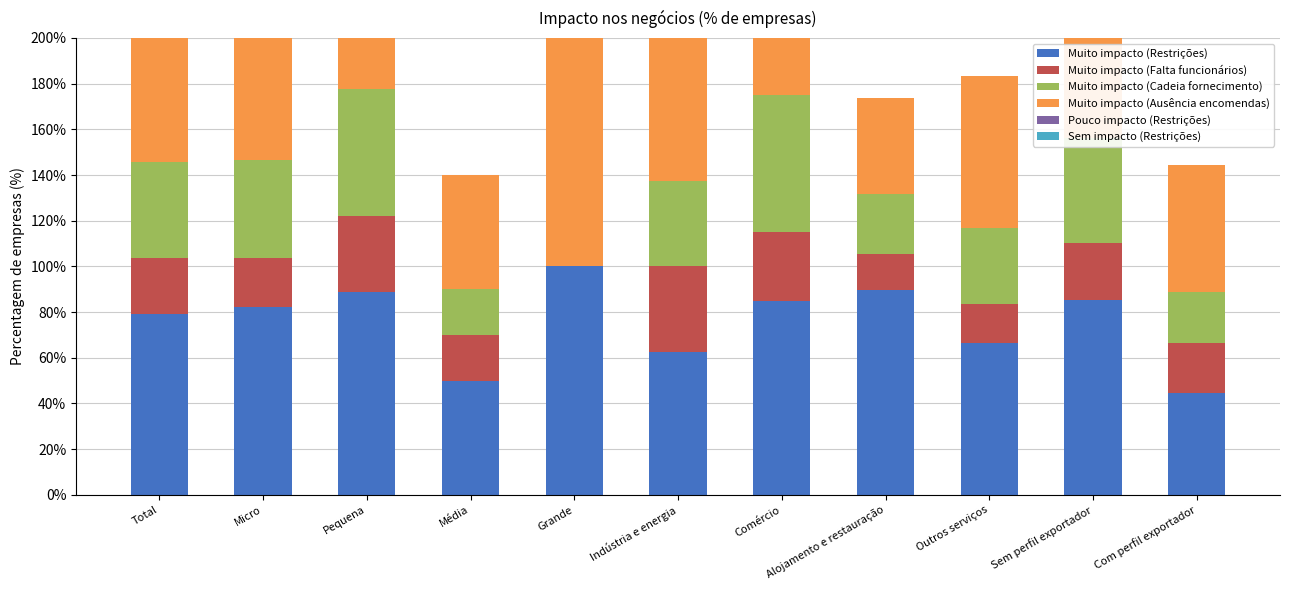

Which series has the largest total across all categories?

Muito impacto (Restrições)